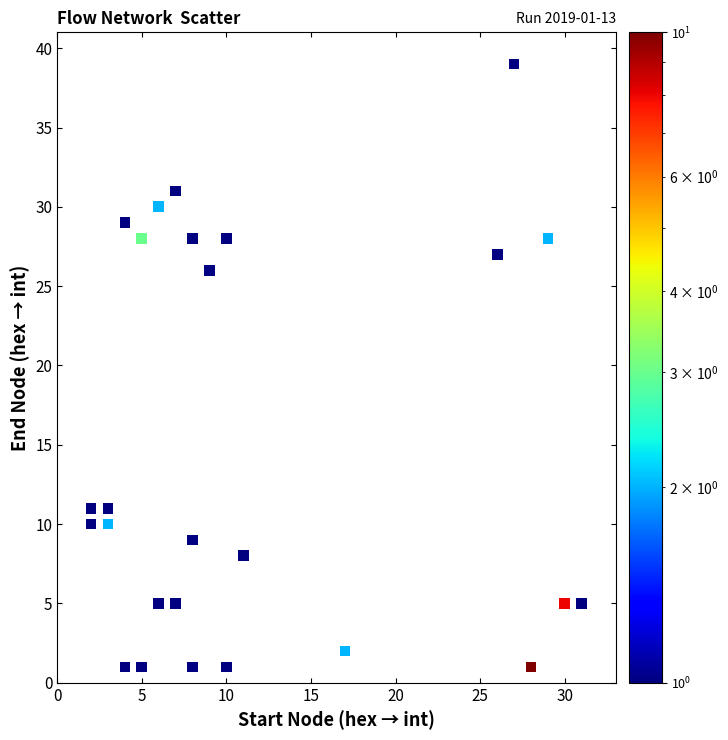

What Y value in the scatter plot is closest to 20?

26